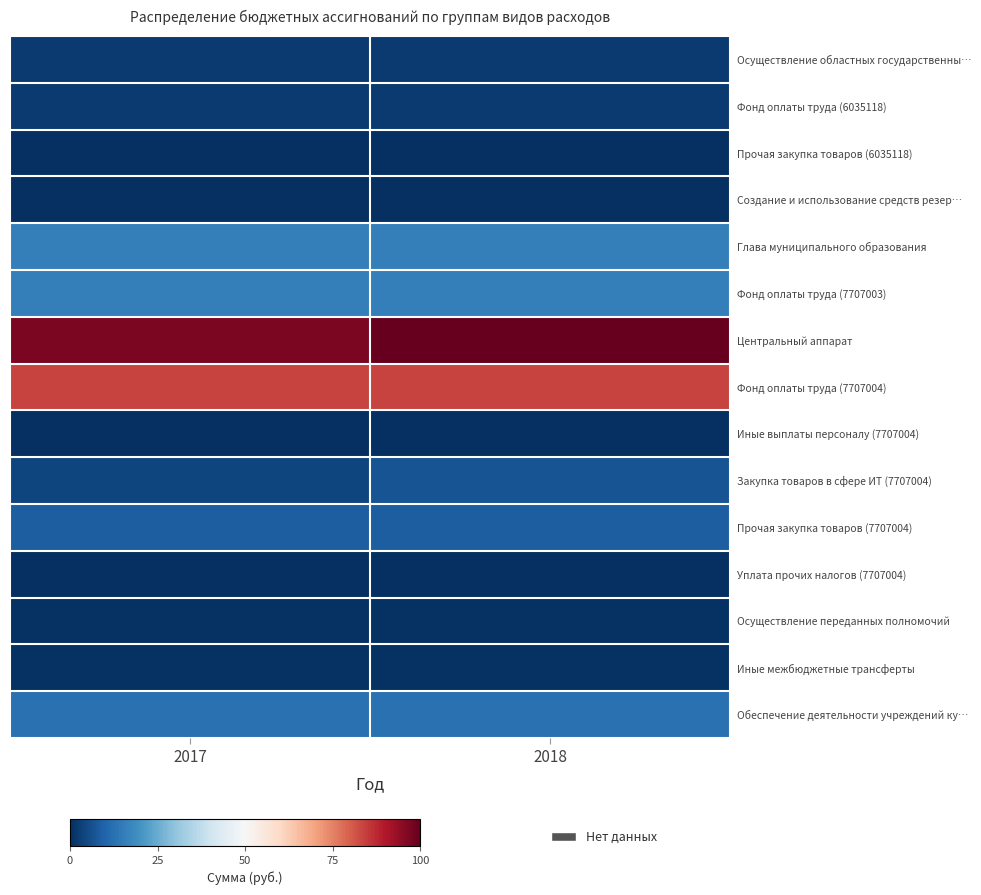

Between 2017 and 2018, which series saw the biggest shift?

Центральный аппарат